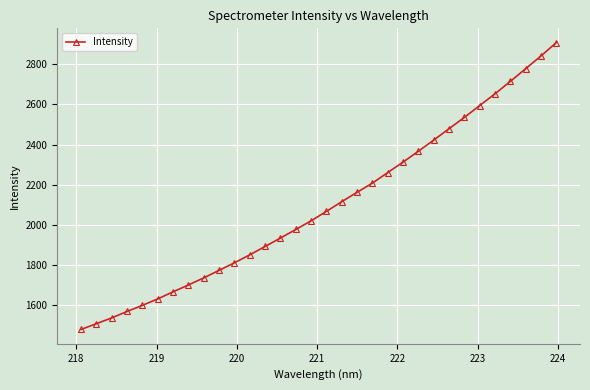

What is the minimum value shown in the chart?

1478.1